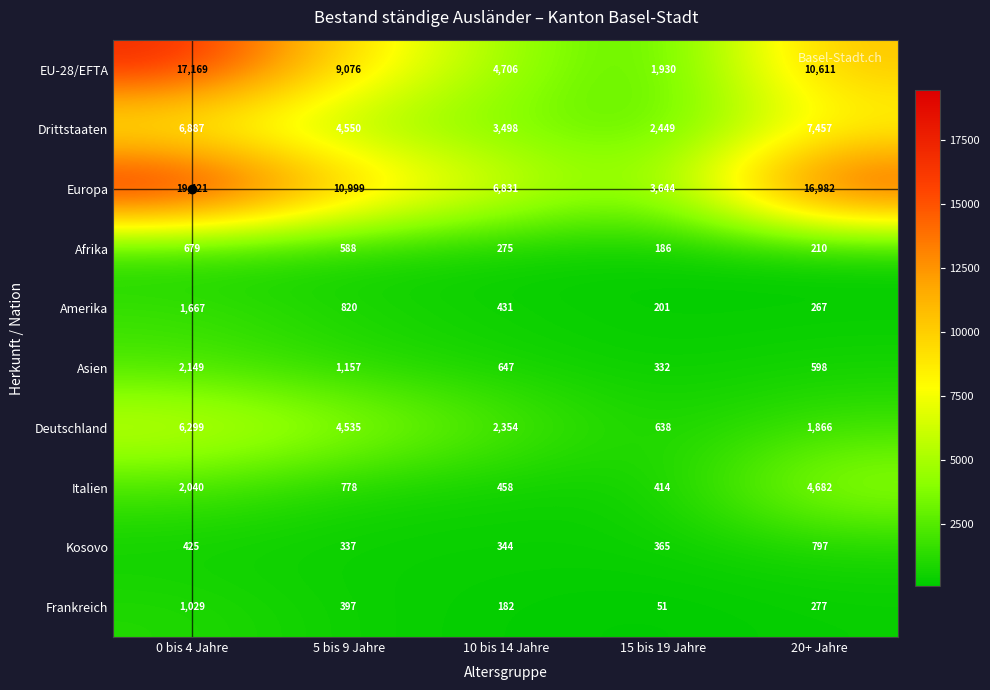

Which series has the widest spread of values?

Europa